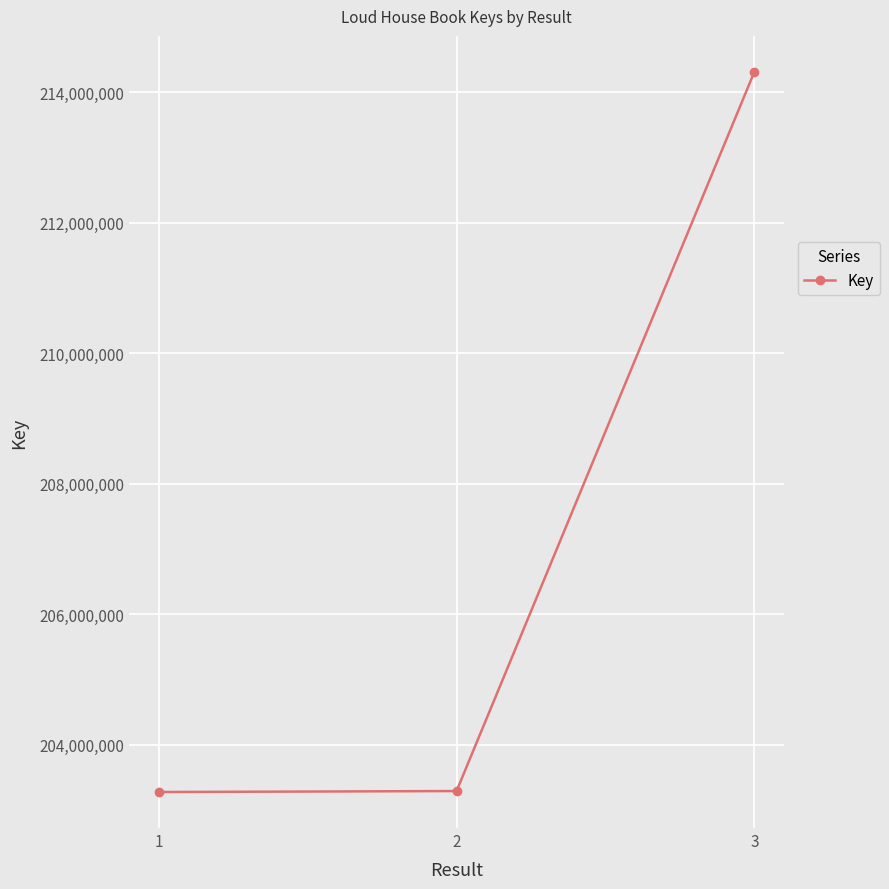

Is it true that the value at 1 is 89682771?

False